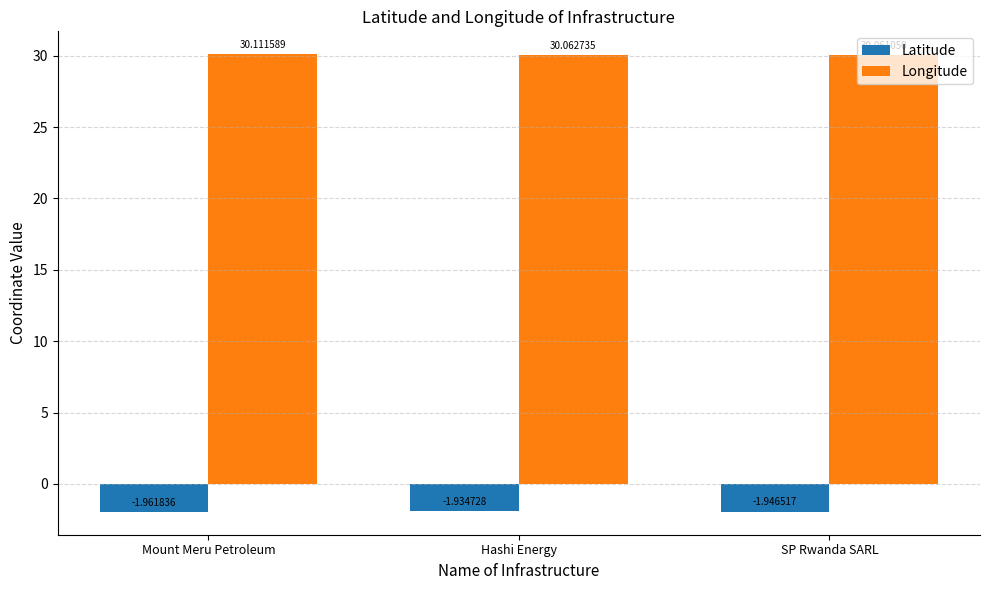

At which category does the chart reach its peak across all series?

Mount Meru Petroleum